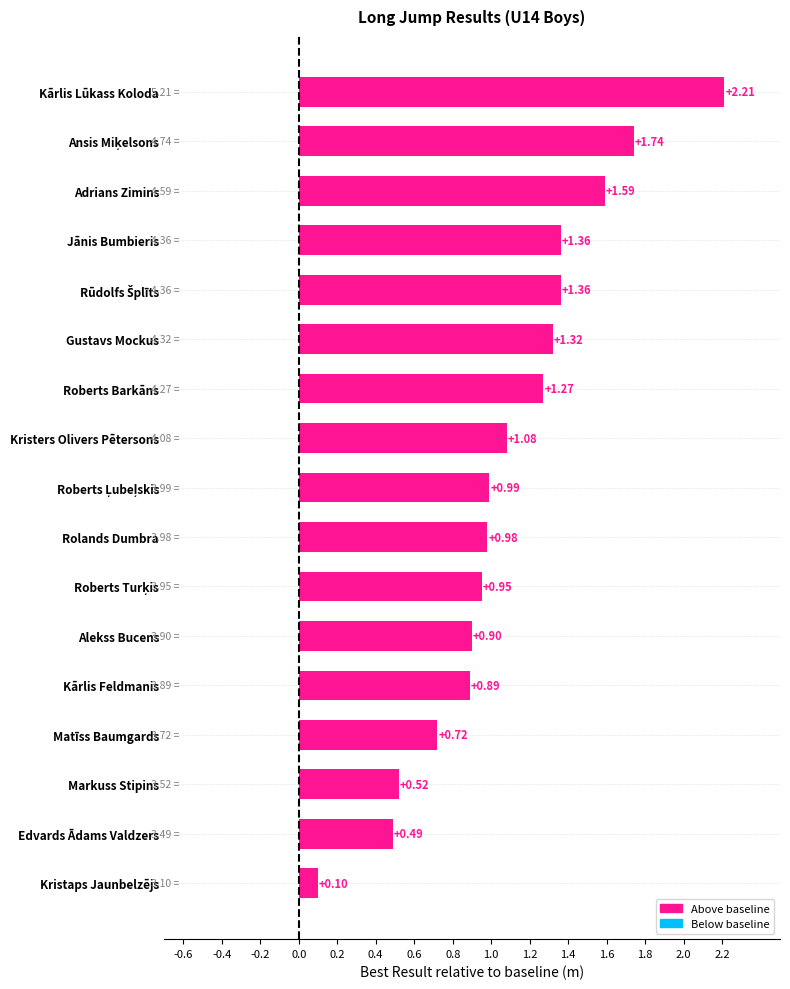

What is the difference between the maximum and minimum values?

2.1